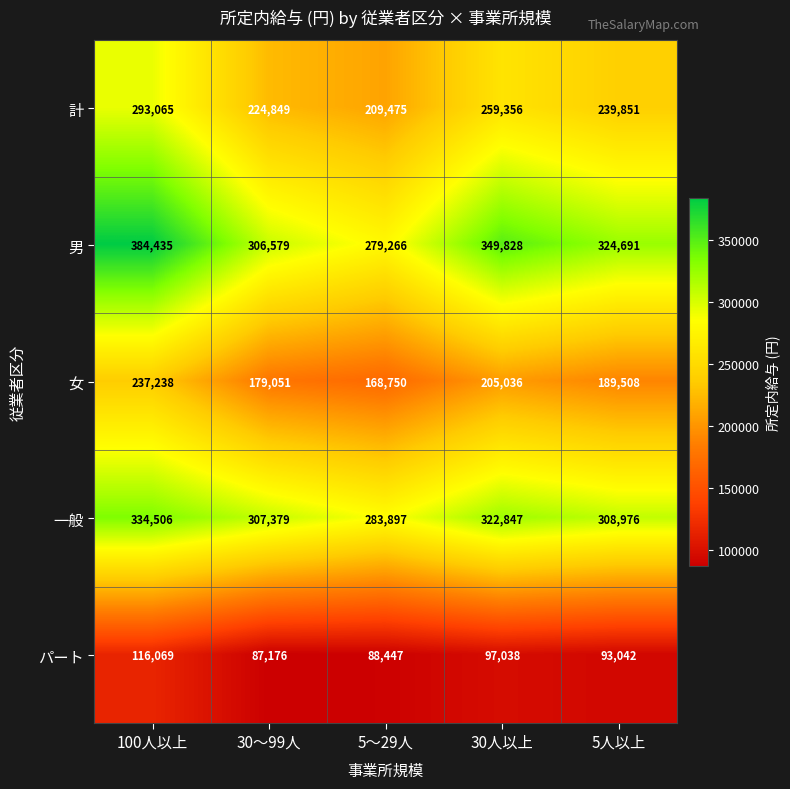

Which series has the widest spread of values?

男